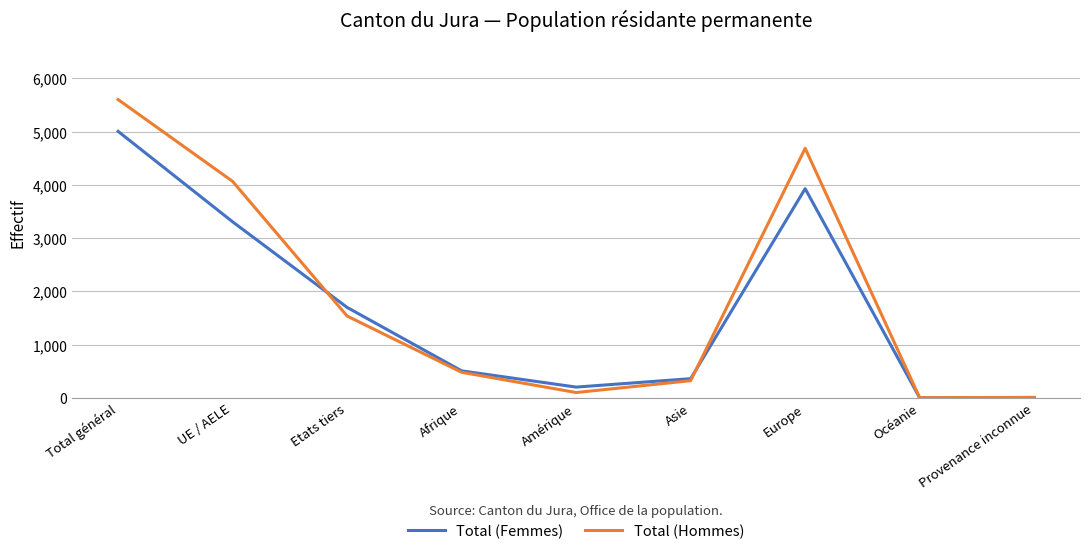

At which category does Total (Hommes) reach its first local peak?

Europe